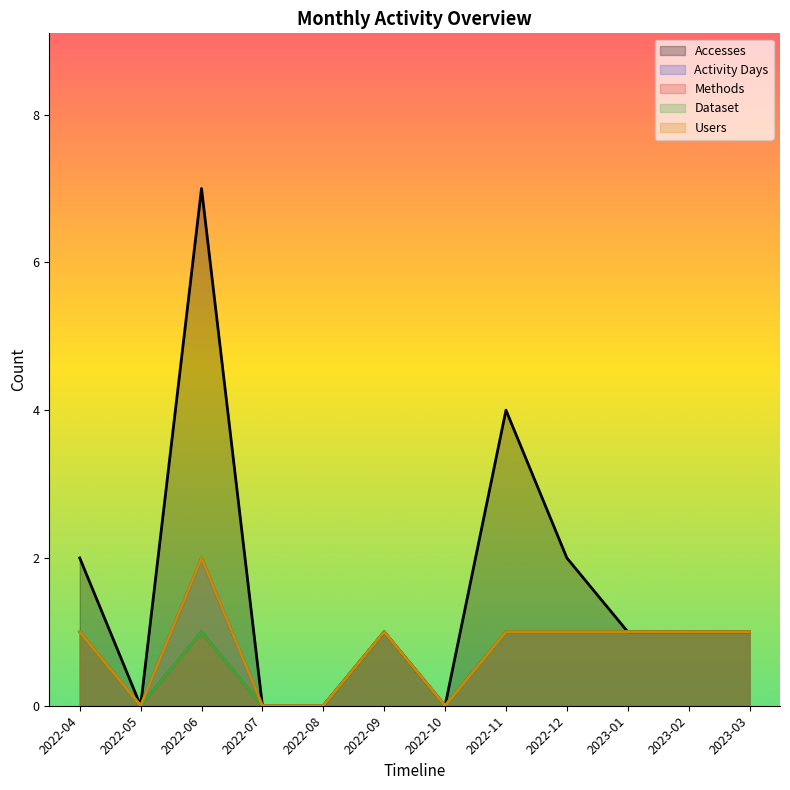

Reading right to left, transcribe all the data shown in this chart.

Accesses: 1	1	1	2	4	0	1	0	0	7	0	2
Activity Days: 1	1	1	1	1	0	1	0	0	2	0	1
Methods: 1	1	1	1	1	0	1	0	0	1	0	1
Dataset: 1	1	1	1	1	0	1	0	0	1	0	1
Users: 1	1	1	1	1	0	1	0	0	2	0	1